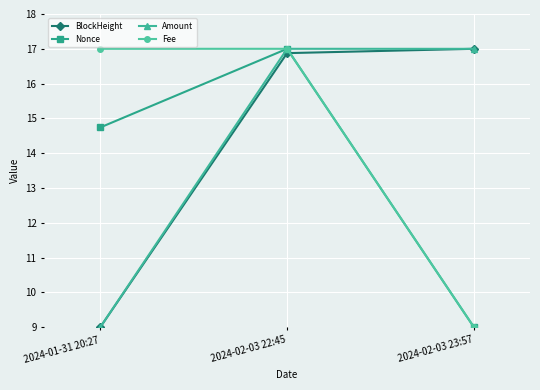

How many values in the Nonce series are below 14?

1